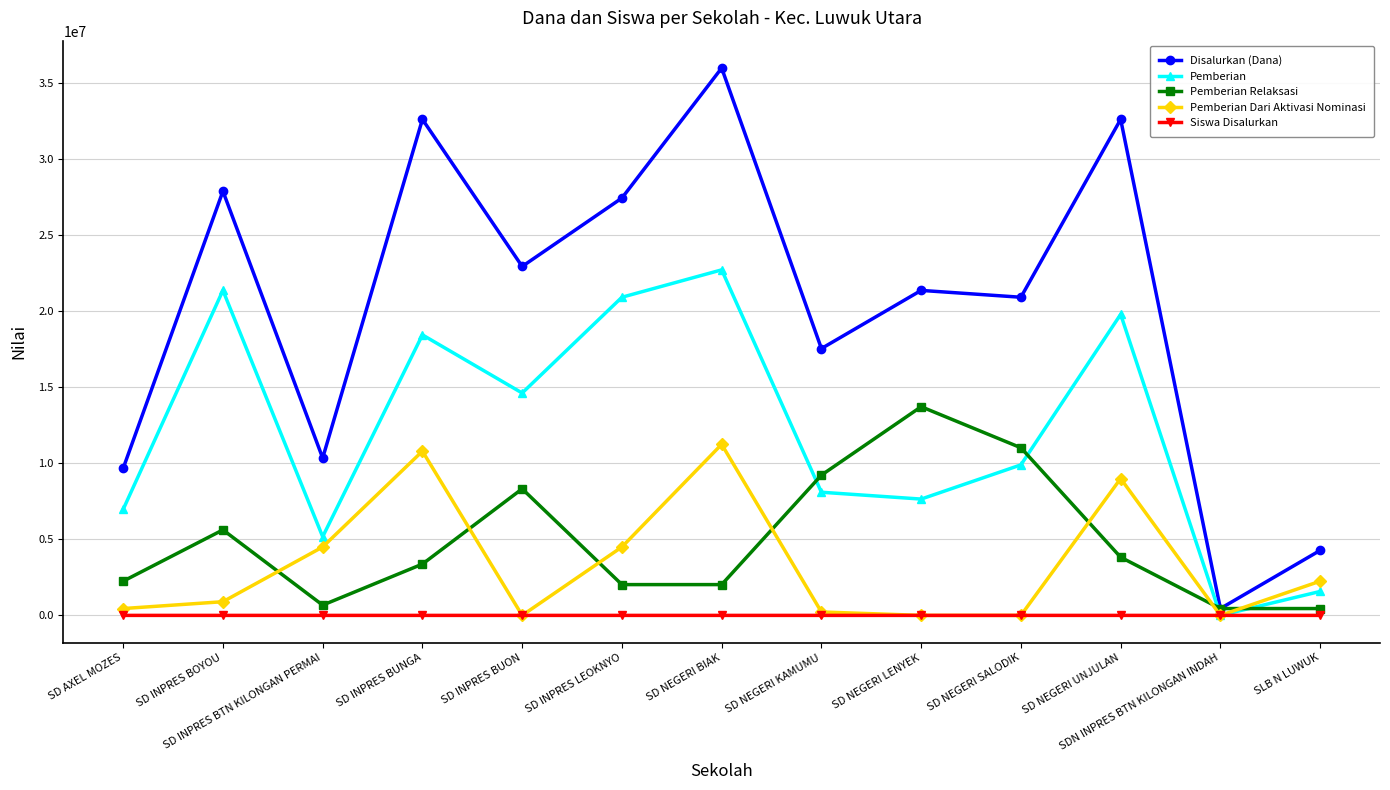

At which category does the chart reach its peak across all series?

SD NEGERI BIAK